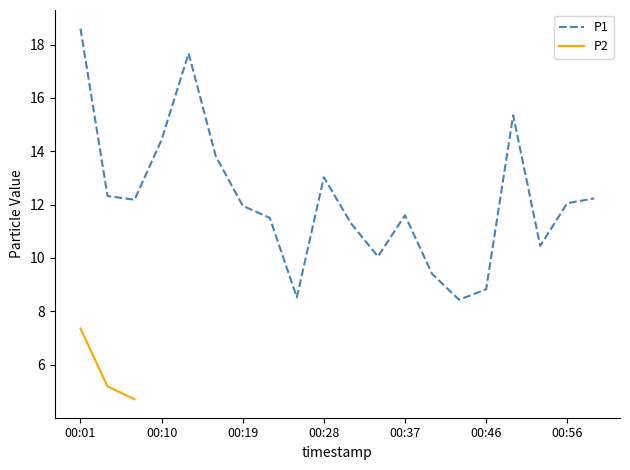

What is the value of the 3rd point from the left?

12.2